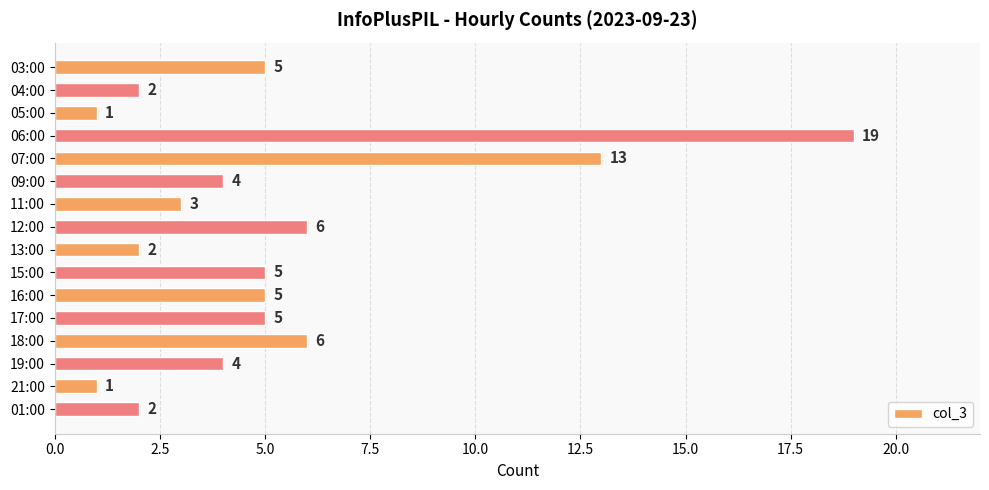

What is the average value?

5